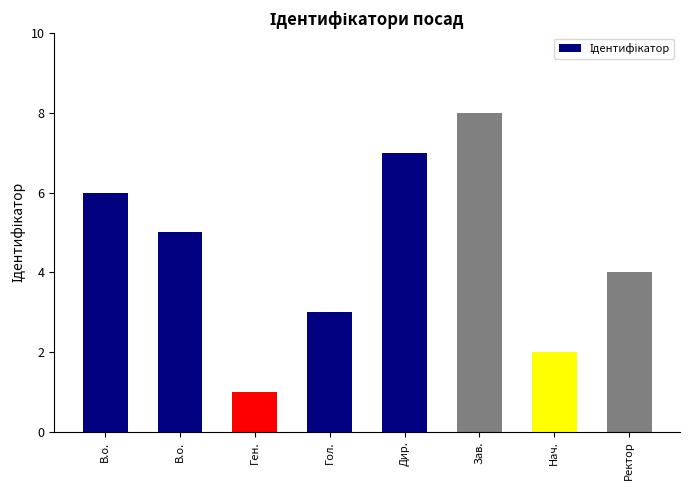

At which category does the chart reach its minimum across all series?

Ген.